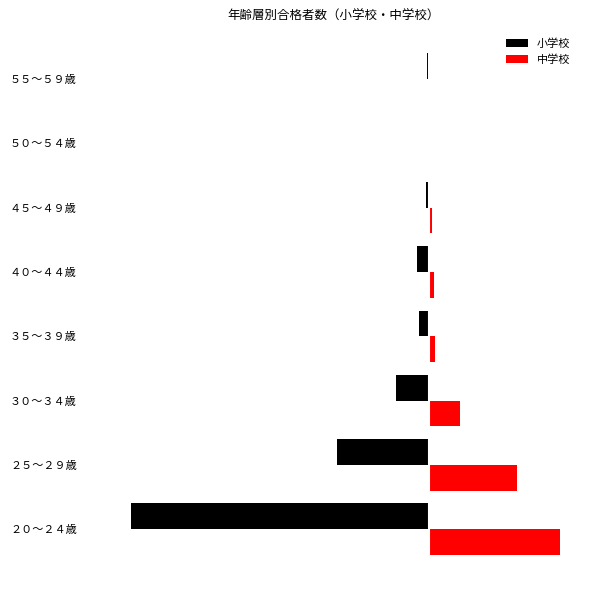

What are all the series names shown in the legend?

小学校, 中学校